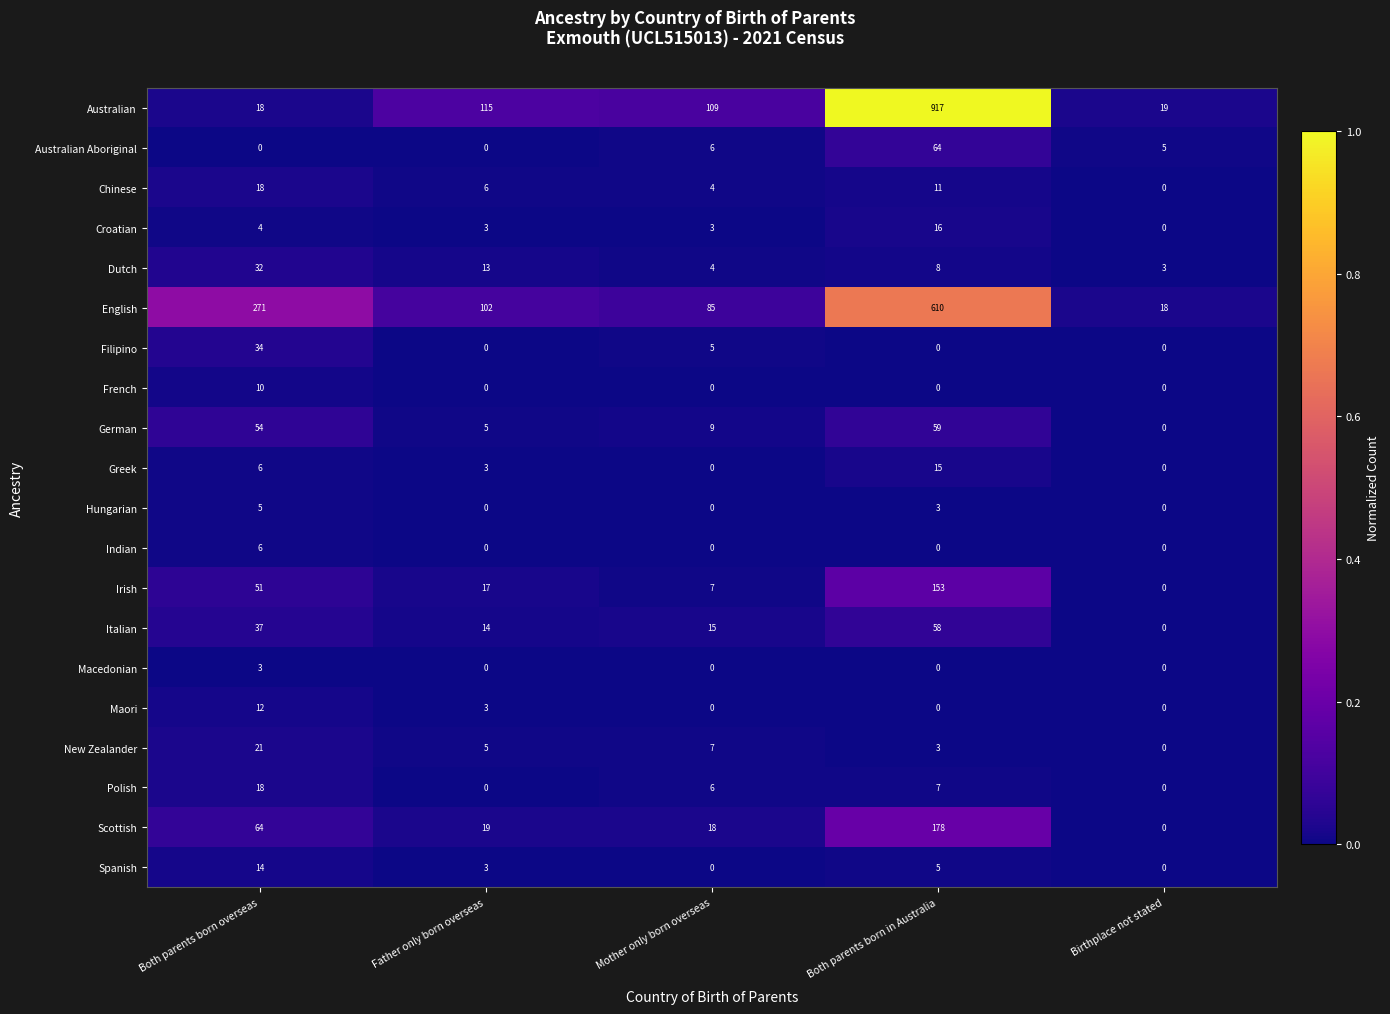

List the labels in order of Scottish value, largest first.

Both parents born in Australia, Both parents born overseas, Father only born overseas, Mother only born overseas, Birthplace not stated